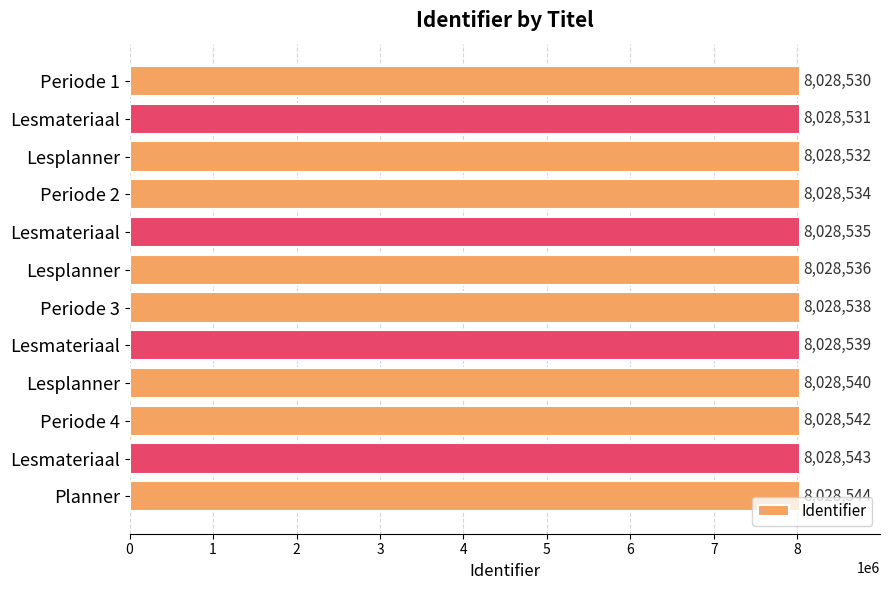

How many categories are shown in the chart?

12